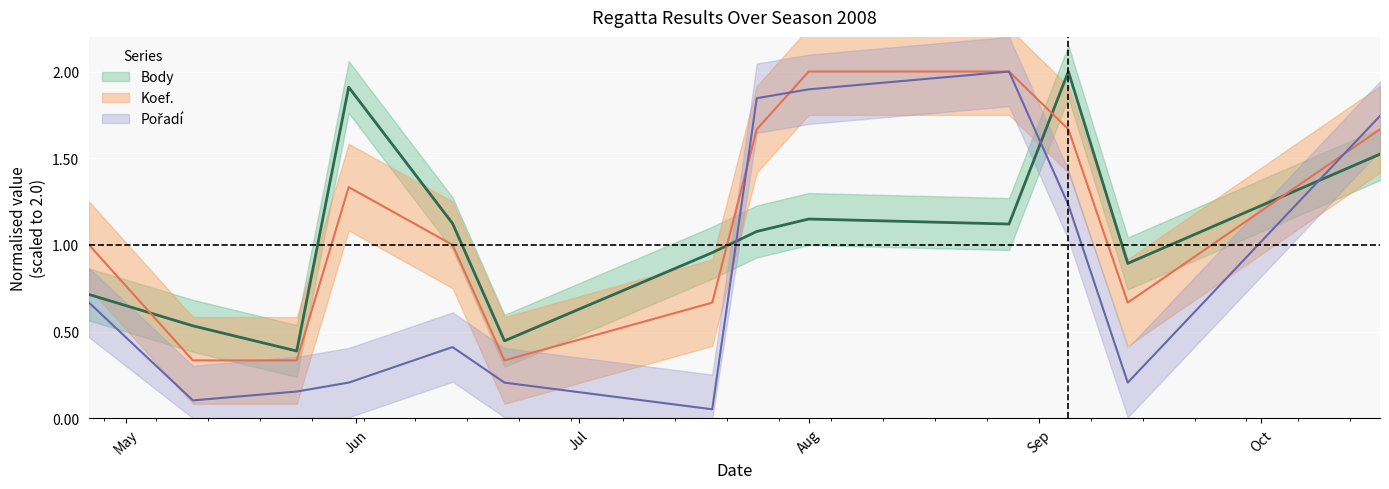

True or false: Body and Pořadí intersect in this chart.

True